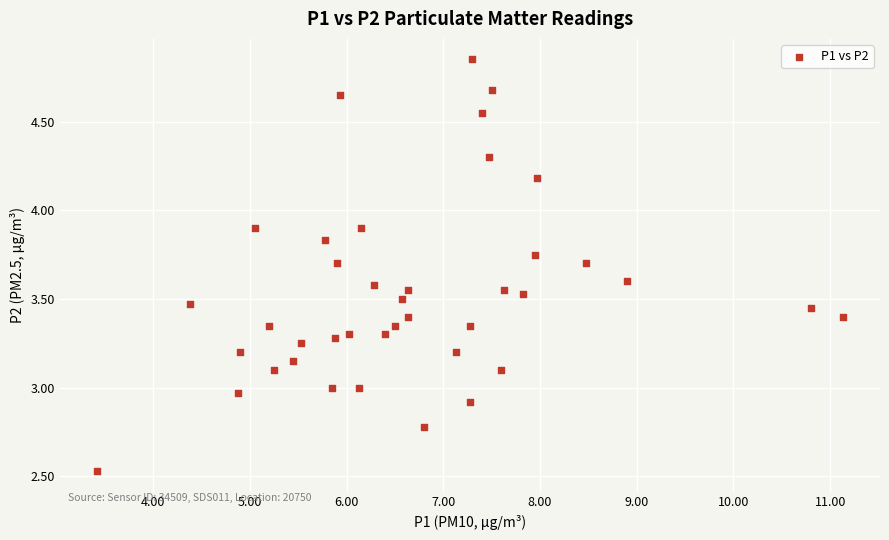

What is the range of X values (max minus min)?

7.7